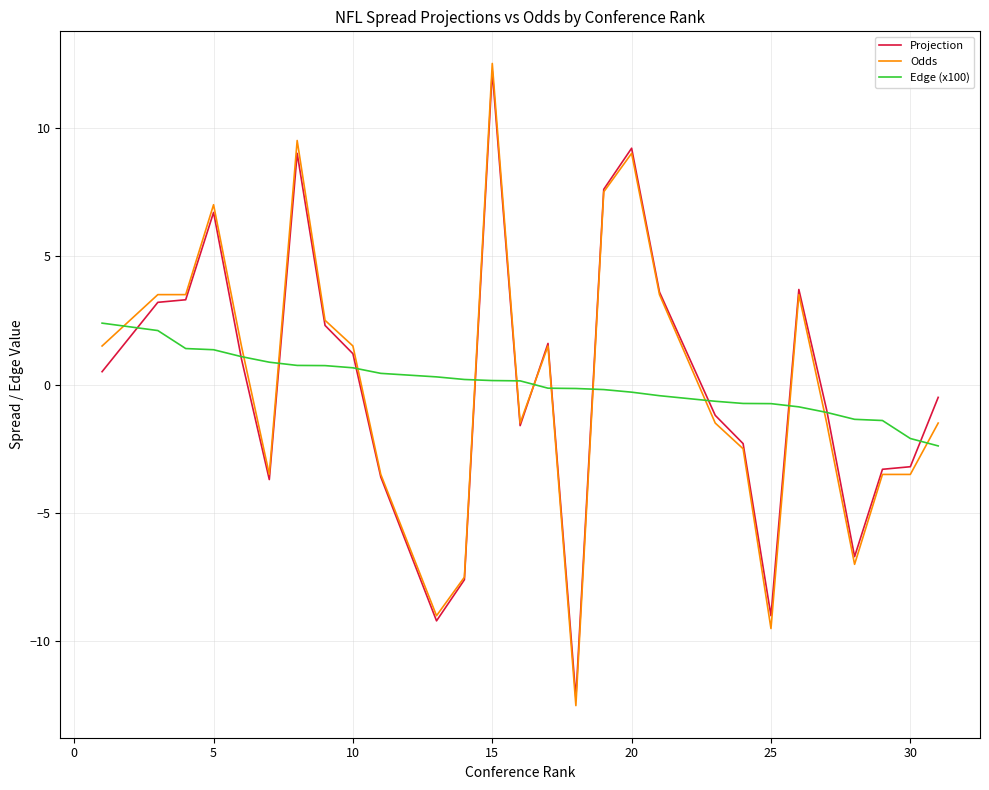

True or false: Projection has a value of -3.2 at 30.

True